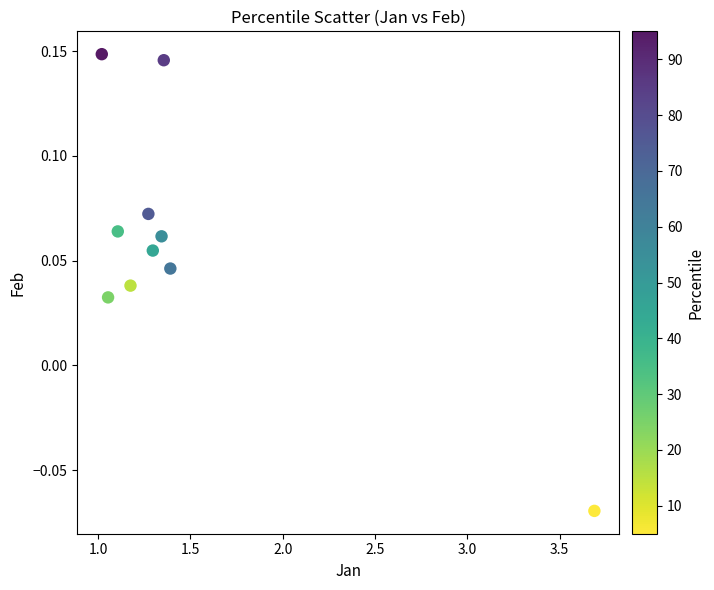

What is the average X value?

1.5